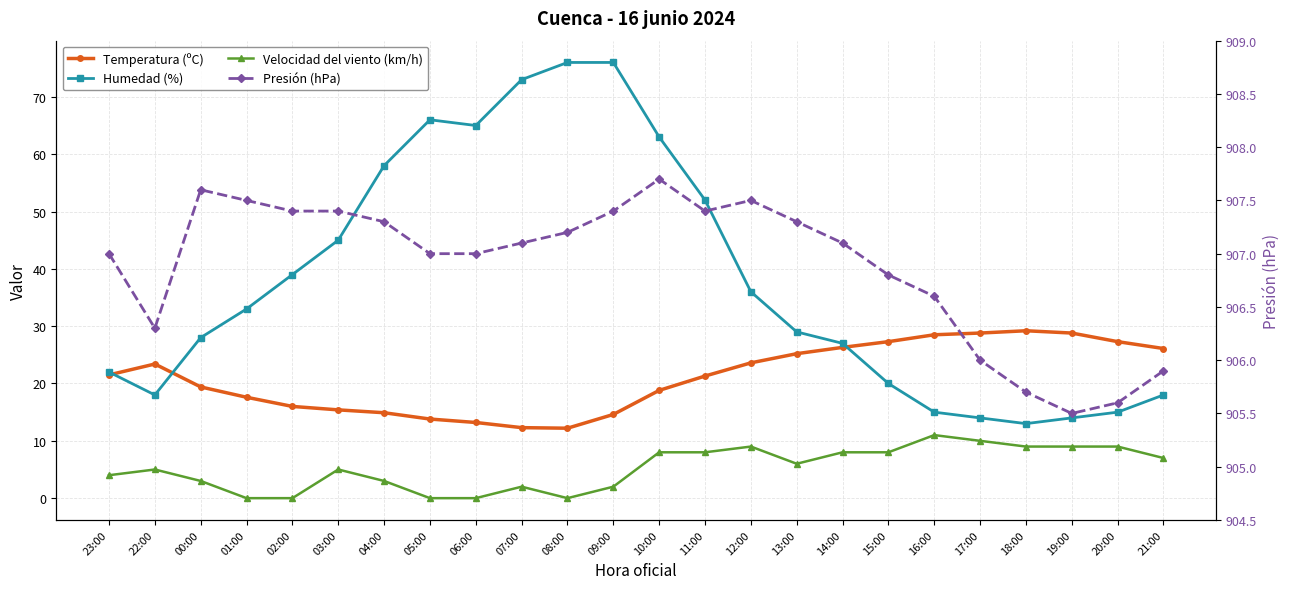

Which series has the largest range (max minus min)?

Humedad (%)